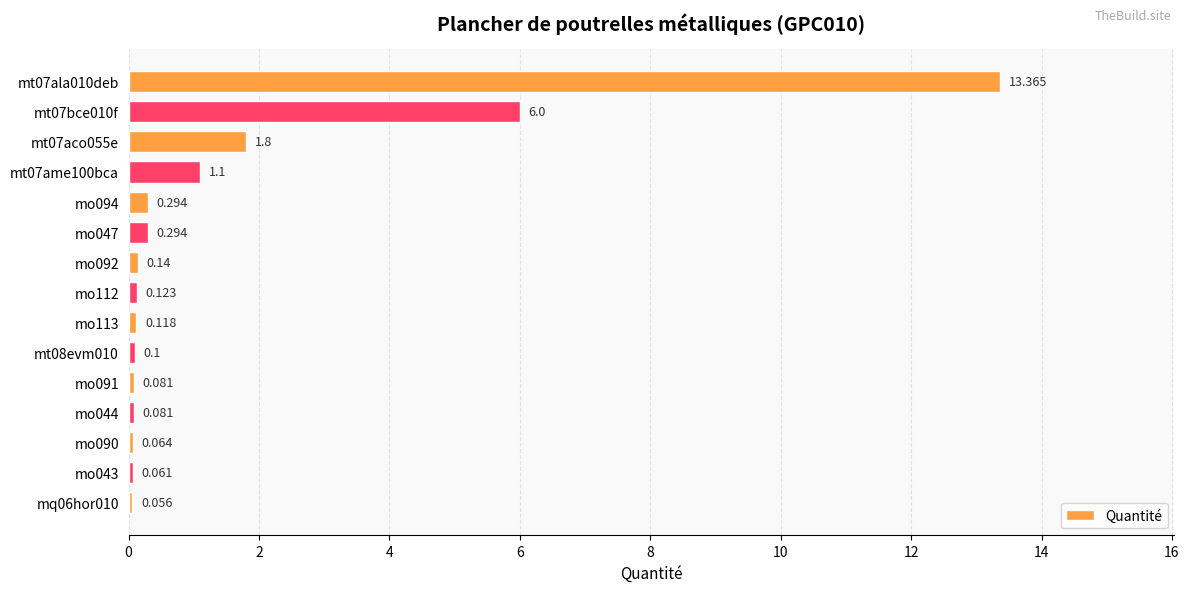

What is the average value?

1.6